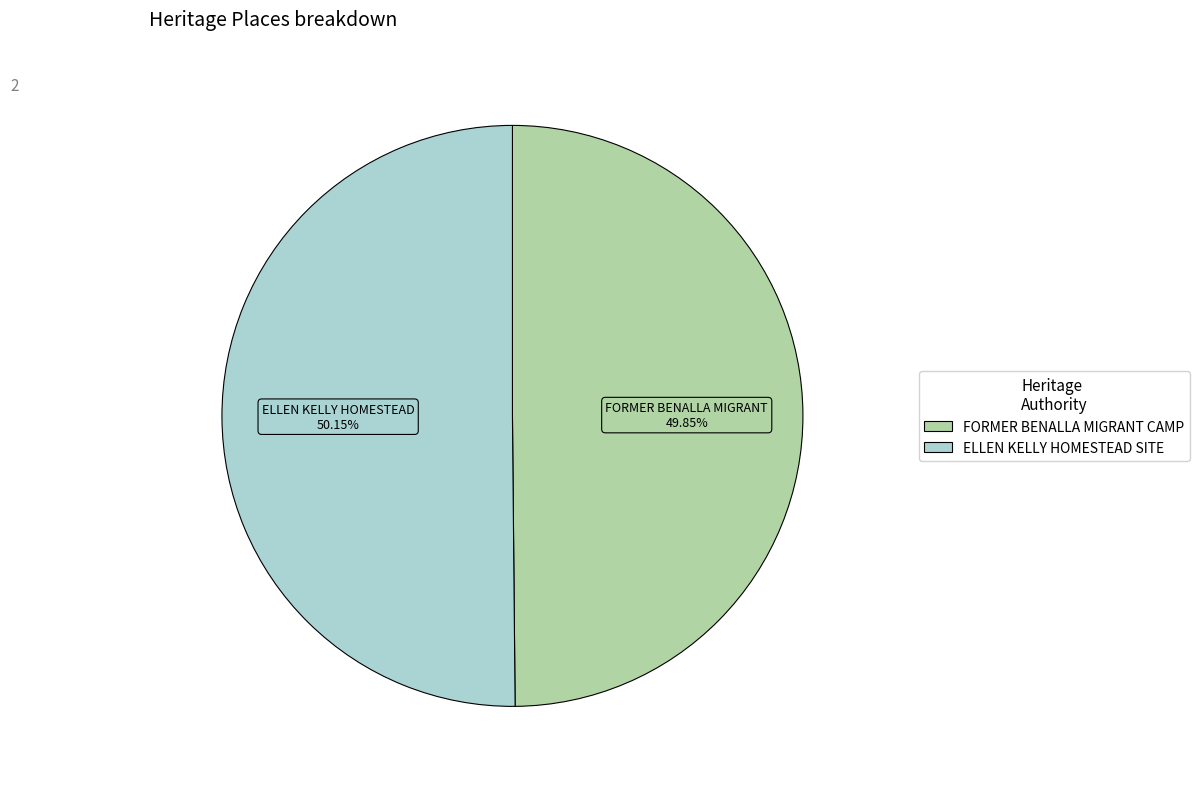

The FORMER BENALLA MIGRANT CAMP slice represents 42% of the pie. True or false?

False